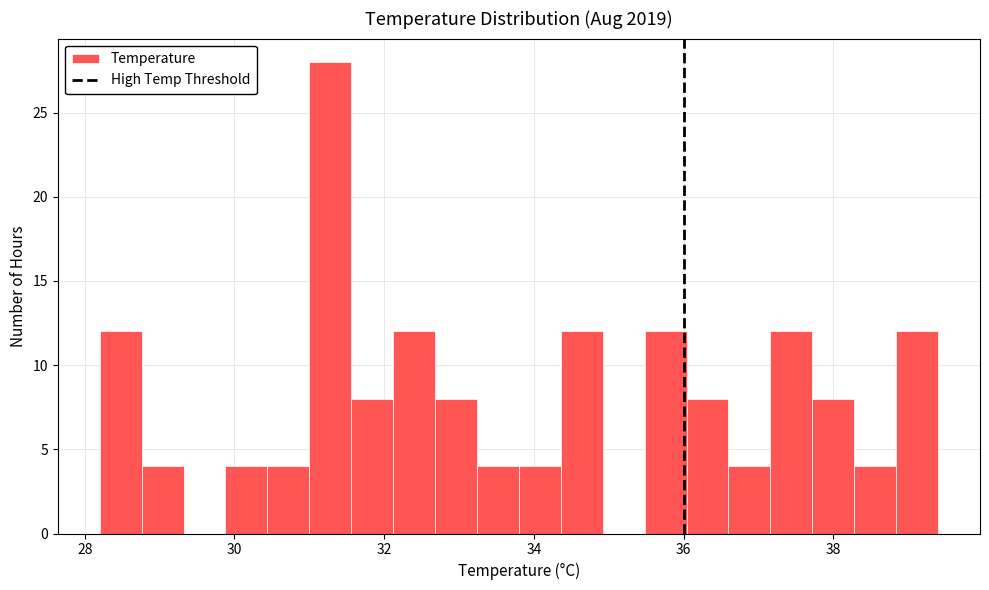

Around what value on the x-axis is the tallest bar? Give the approximate position of its centre, as read against the axis.

31.2